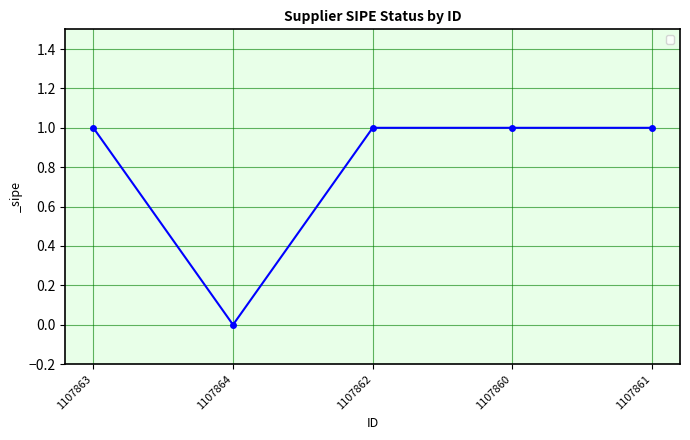

What is the sum of all values?

4